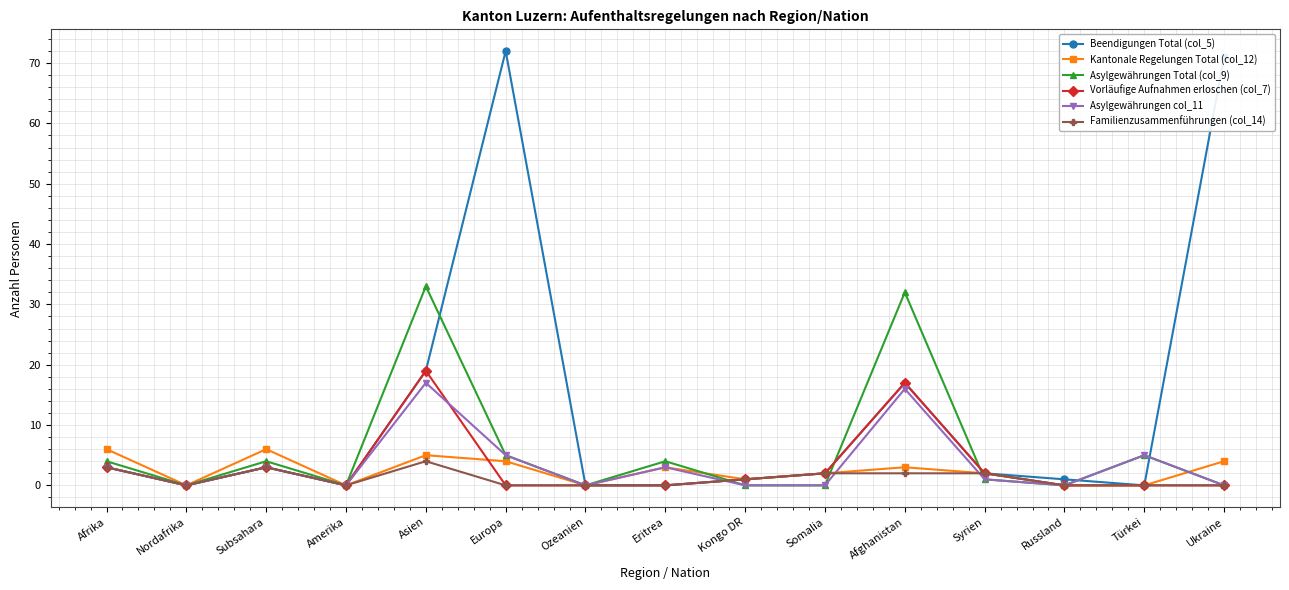

Does the chart display data point markers on the line(s)?

Yes